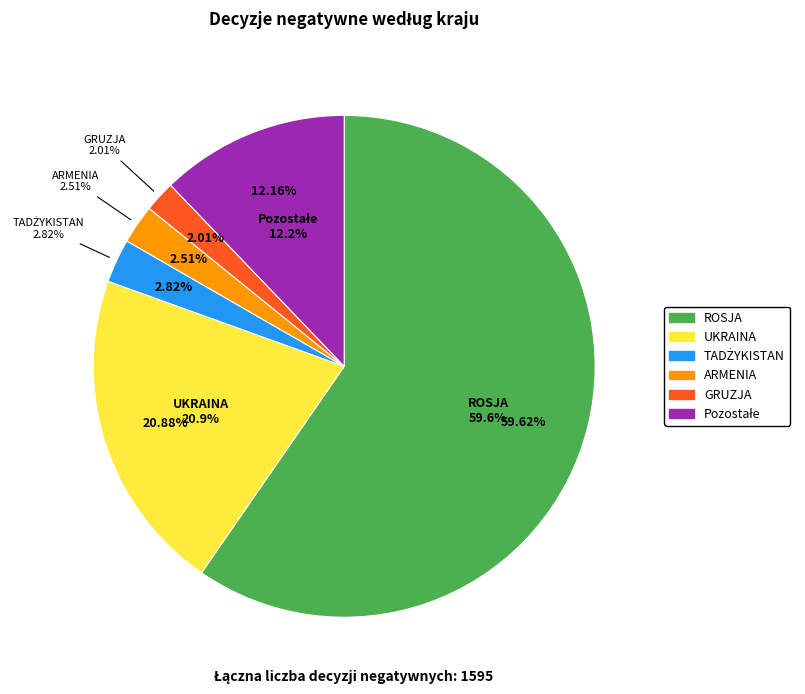

Is it true that GRUZJA is 15% of the pie?

False